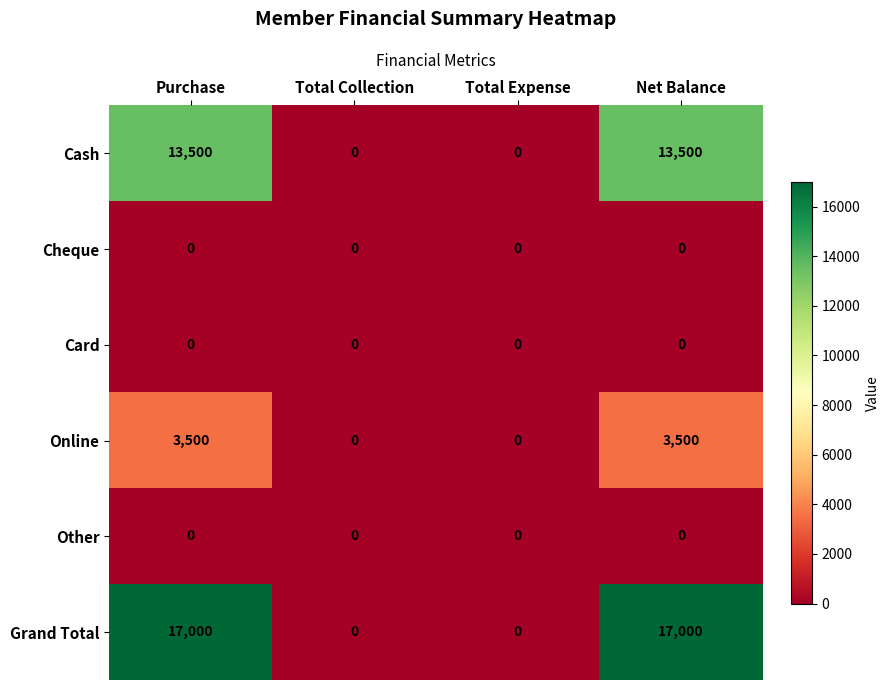

Which series has the widest spread of values?

Grand Total